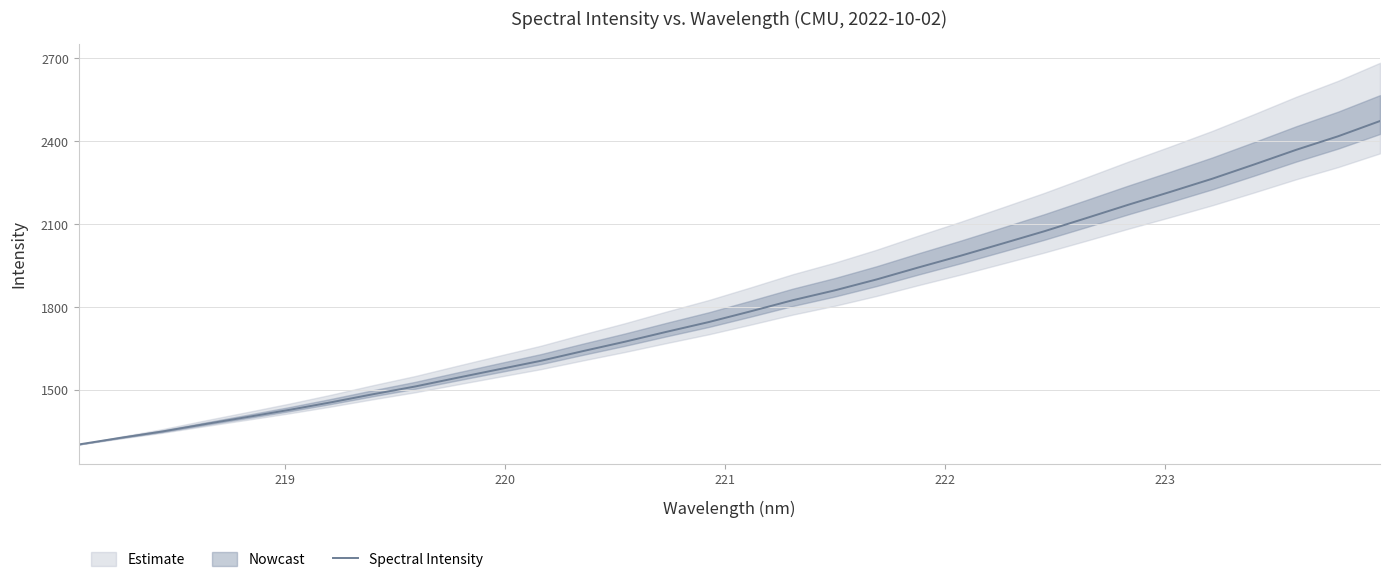

What is the highest value of the Spectral Intensity series?

2473.2